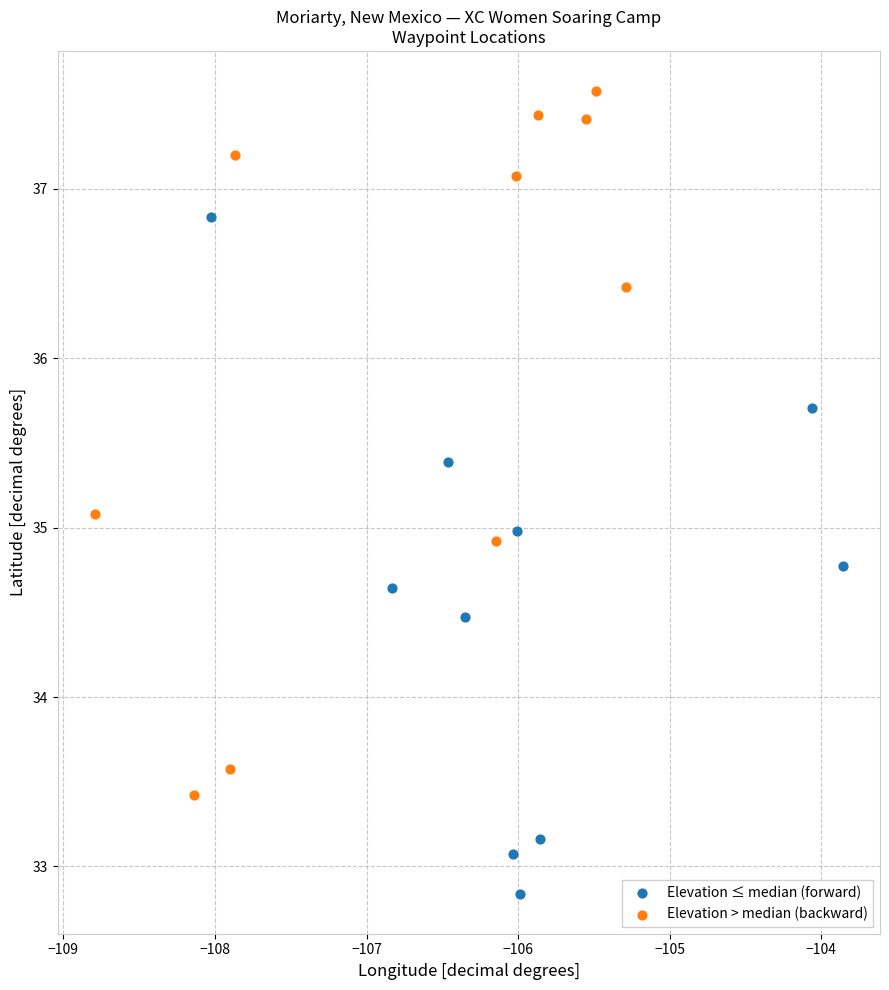

What are all the series names shown in the legend?

Elevation ≤ median (forward), Elevation > median (backward)